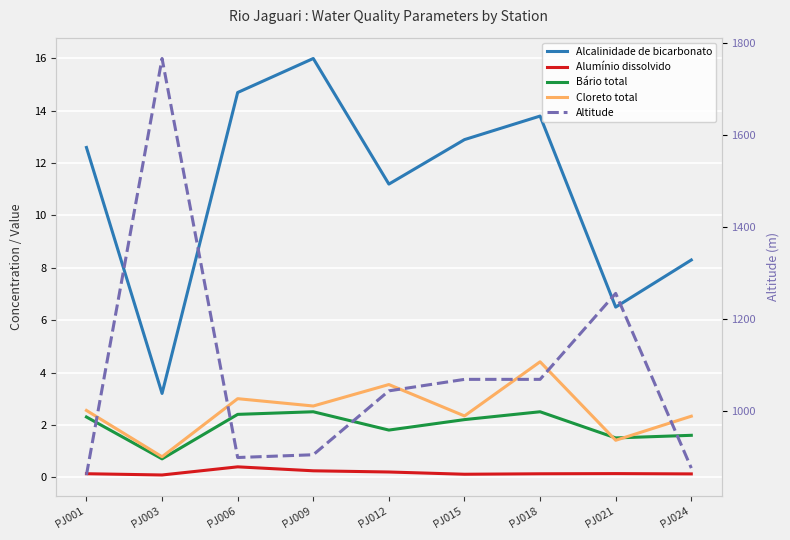

The Cloreto total series shows 1.4 at PJ003. True or false?

False